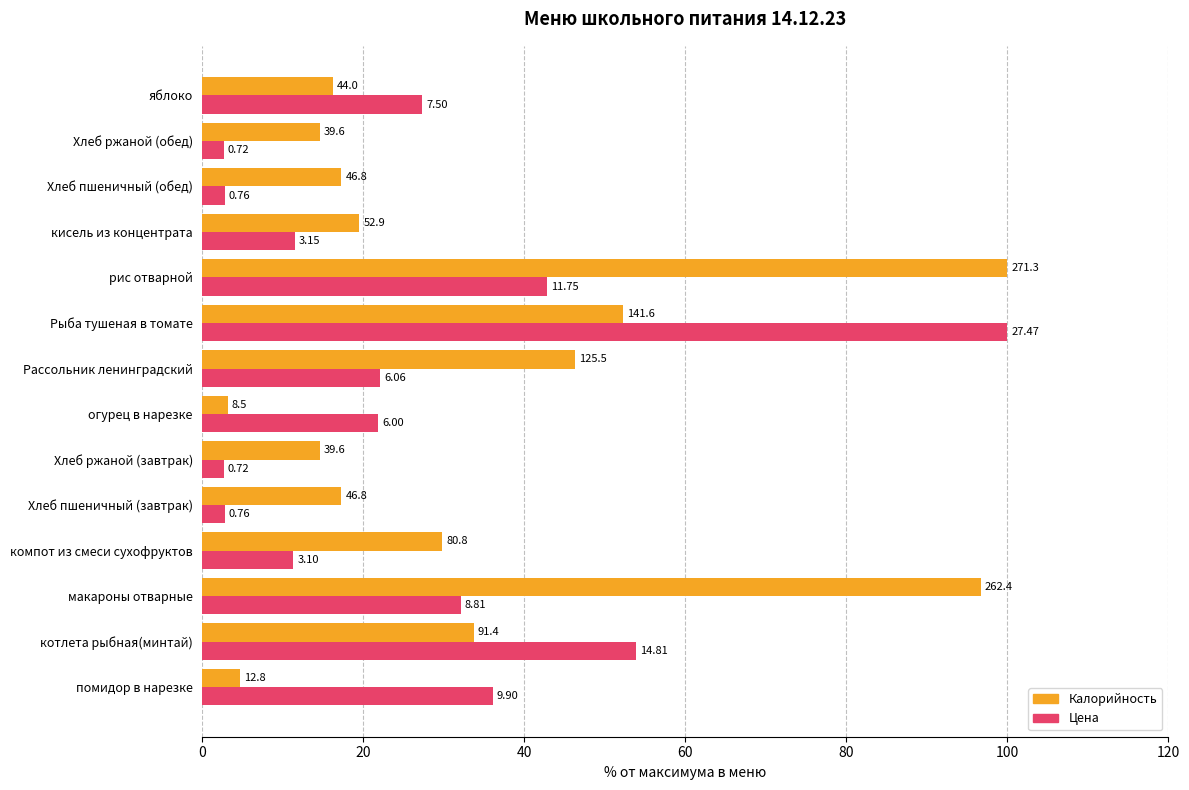

Reading left to right, what are all the values shown in this chart?

Калорийность: 4.7	33.7	96.7	29.8	17.3	14.6	3.1	46.3	52.2	100.0	19.5	17.3	14.6	16.2
Цена: 36.0	53.9	32.1	11.3	2.8	2.6	21.8	22.1	100.0	42.8	11.5	2.8	2.6	27.3